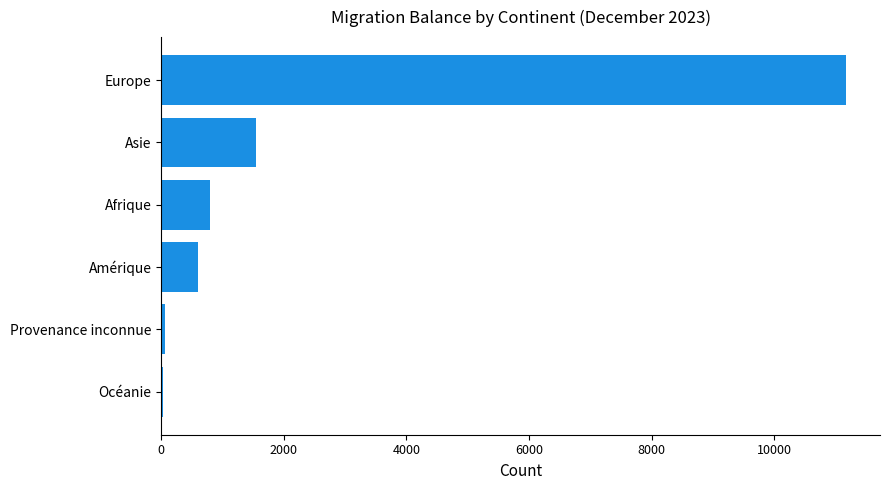

At which category does the chart reach its peak across all series?

Europe